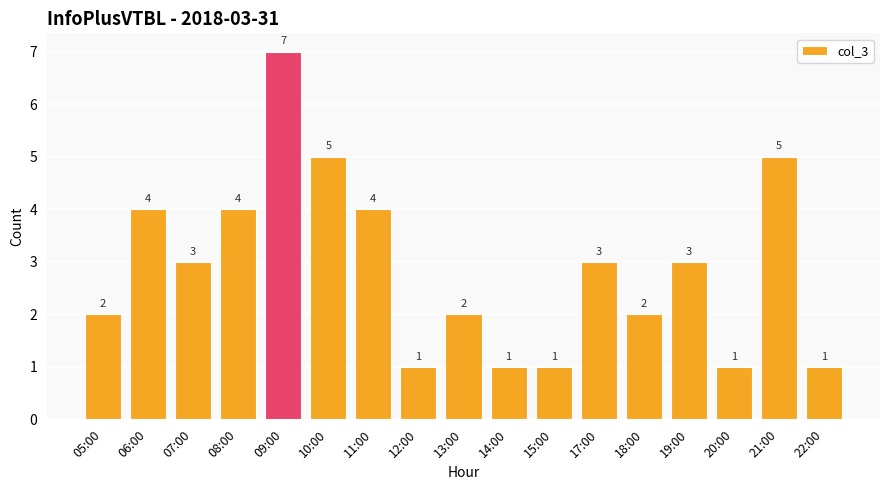

Does the chart contain any negative values?

No